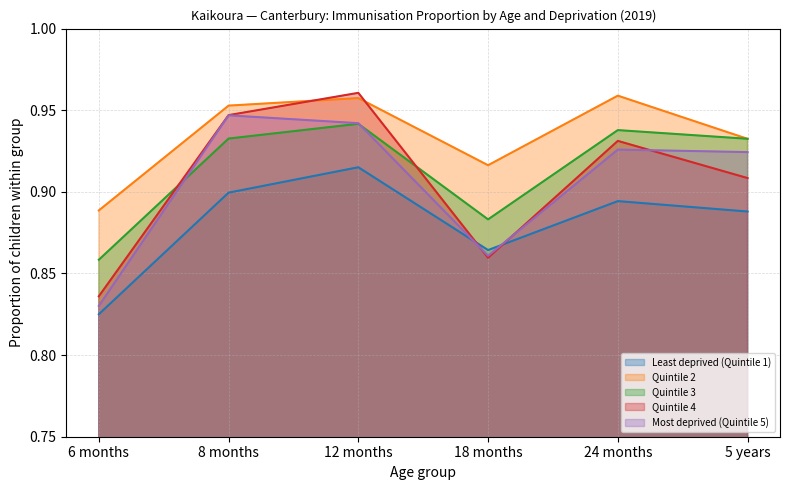

The value of Quintile 3 at 18 months is 1.4. True or false?

False